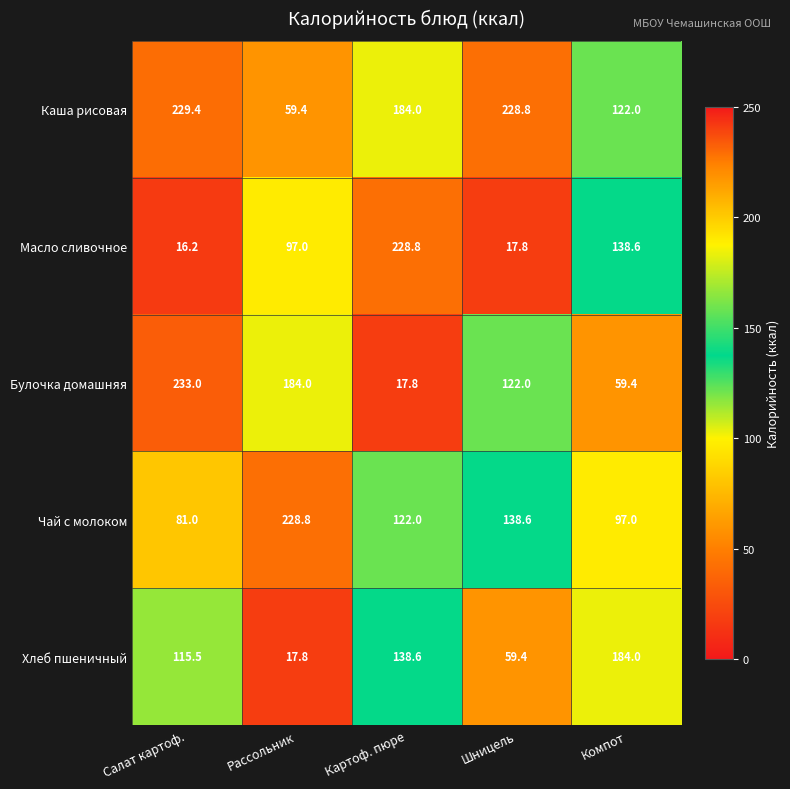

Which series has the largest range (max minus min)?

Булочка домашняя